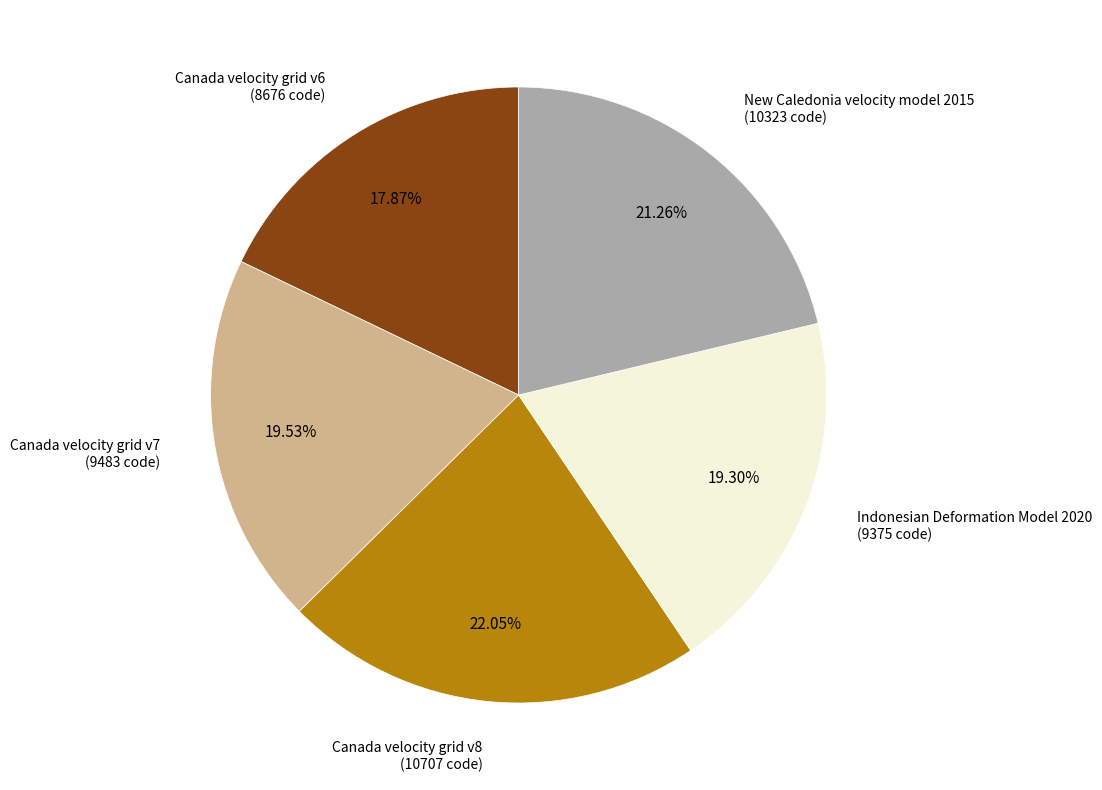

Count the number of slices in the pie.

5